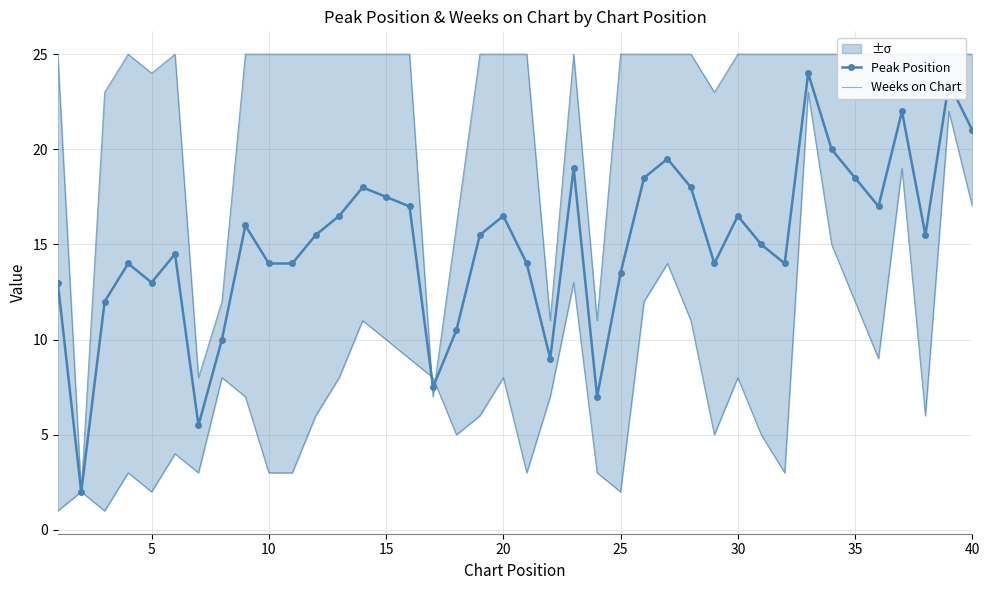

Is it true that Peak Position equals 16.5 at 20?

True